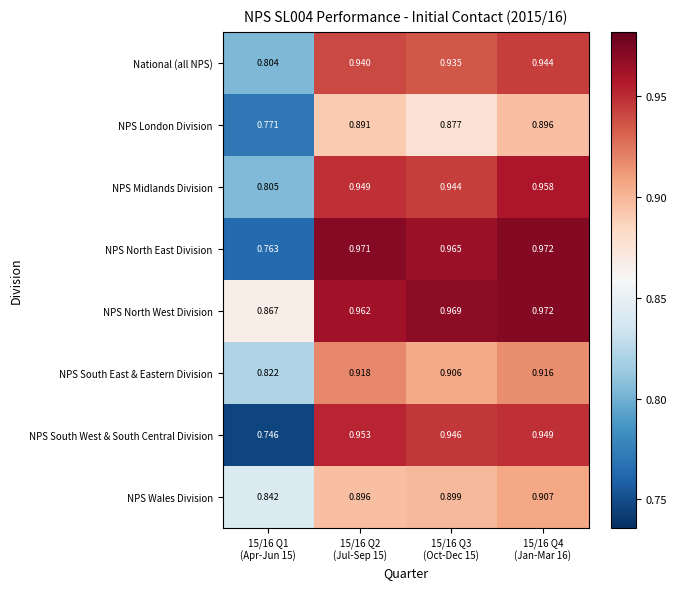

Which series has the largest range (max minus min)?

NPS North East Division